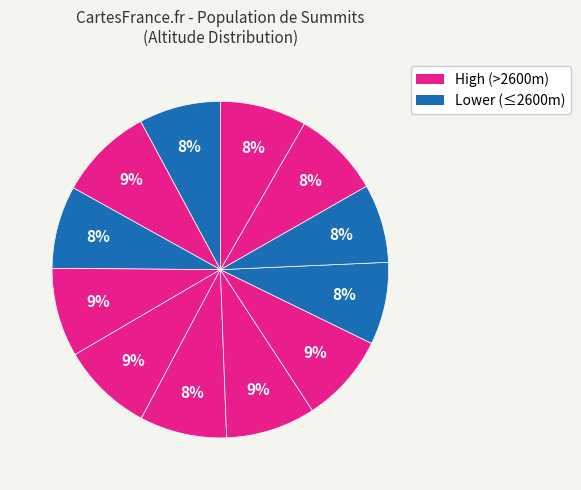

Is there a majority slice in this chart?

No